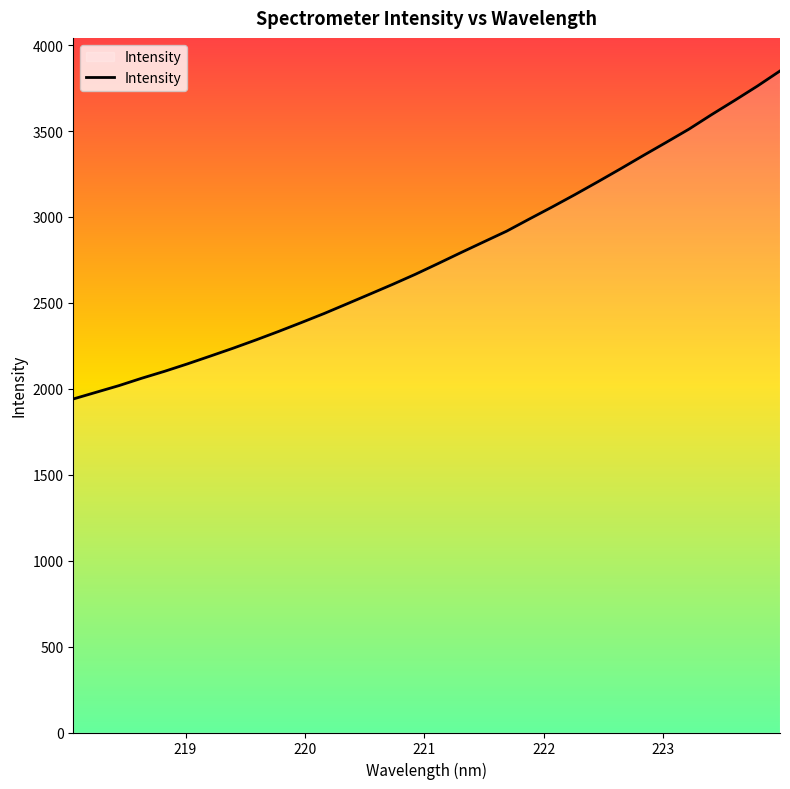

How many values are below 2729?

16